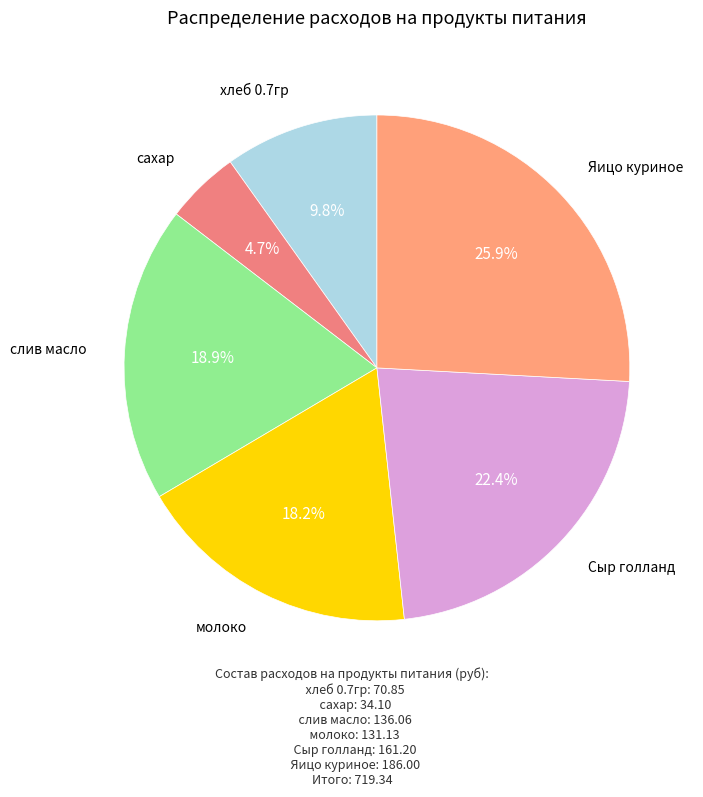

Is there any slice that represents more than half of the pie?

No